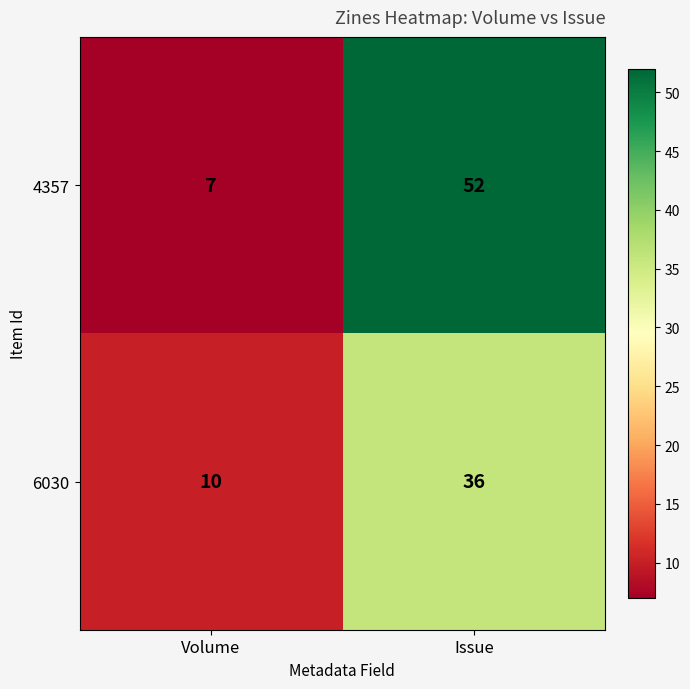

Reading left to right, extract all data points from this chart.

4357: 7	52
6030: 10	36